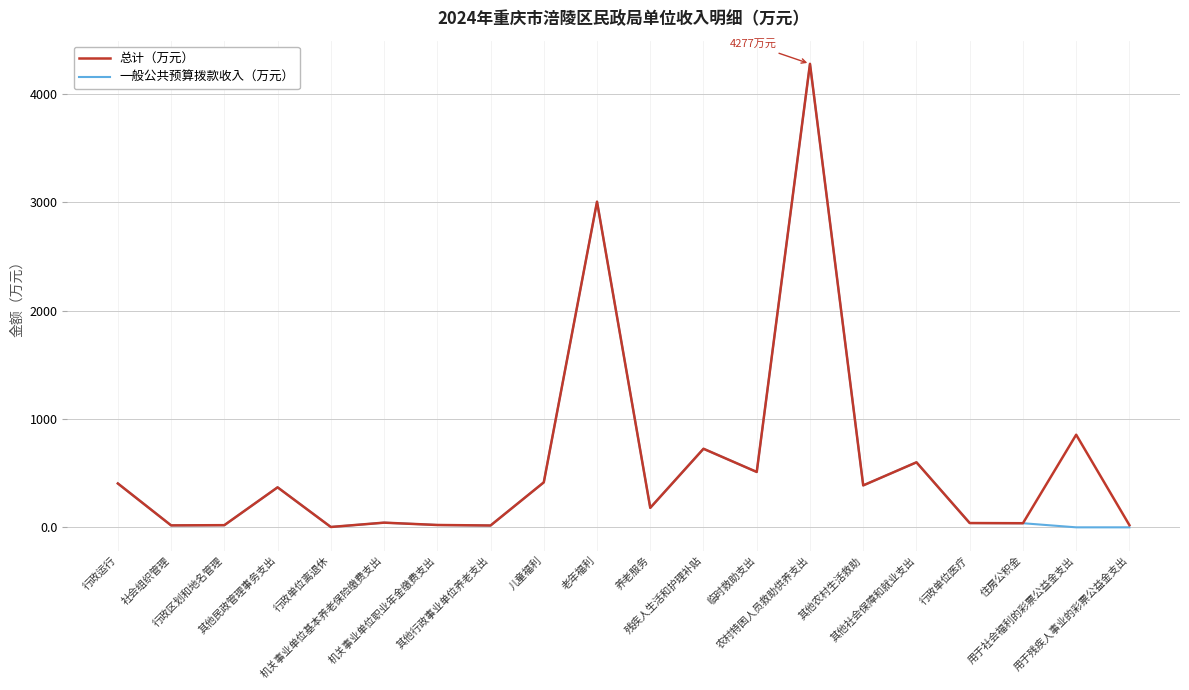

What are all the series names shown in the legend?

总计（万元）, 一般公共预算拨款收入（万元）